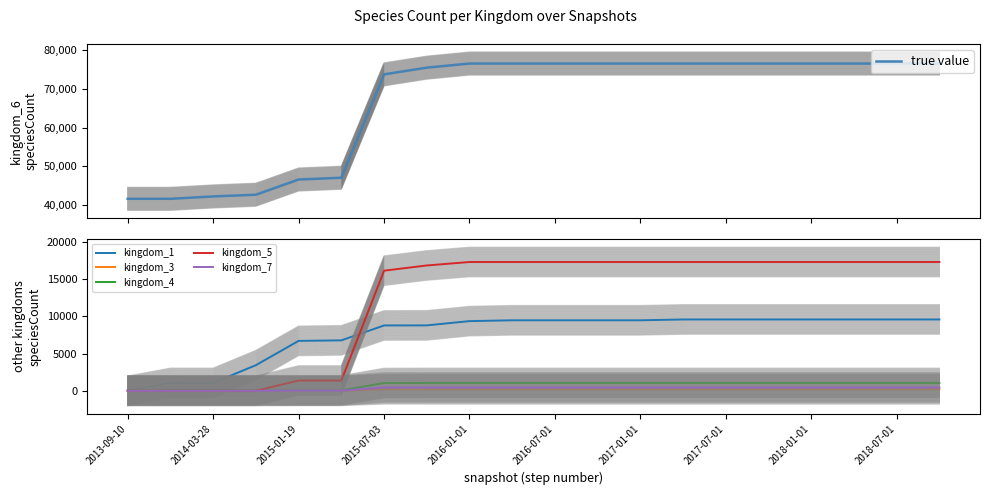

What is the value of the kingdom_1 point at the 5th from the left?

6712